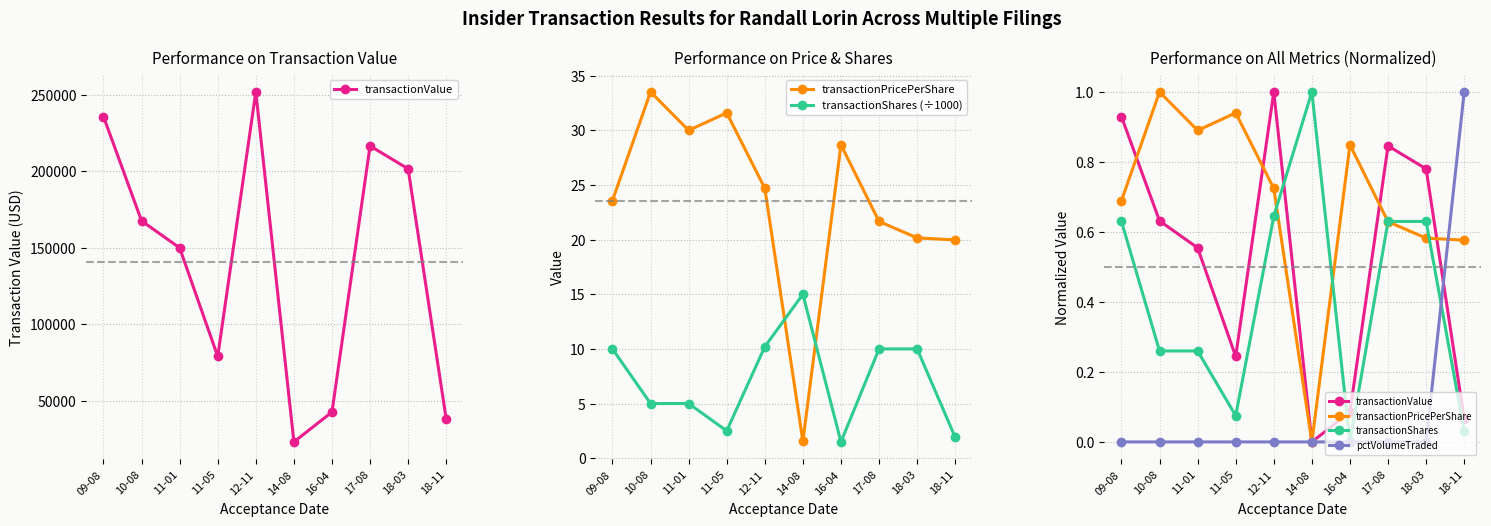

What is the difference between the highest and lowest values at 11-05?

2.5